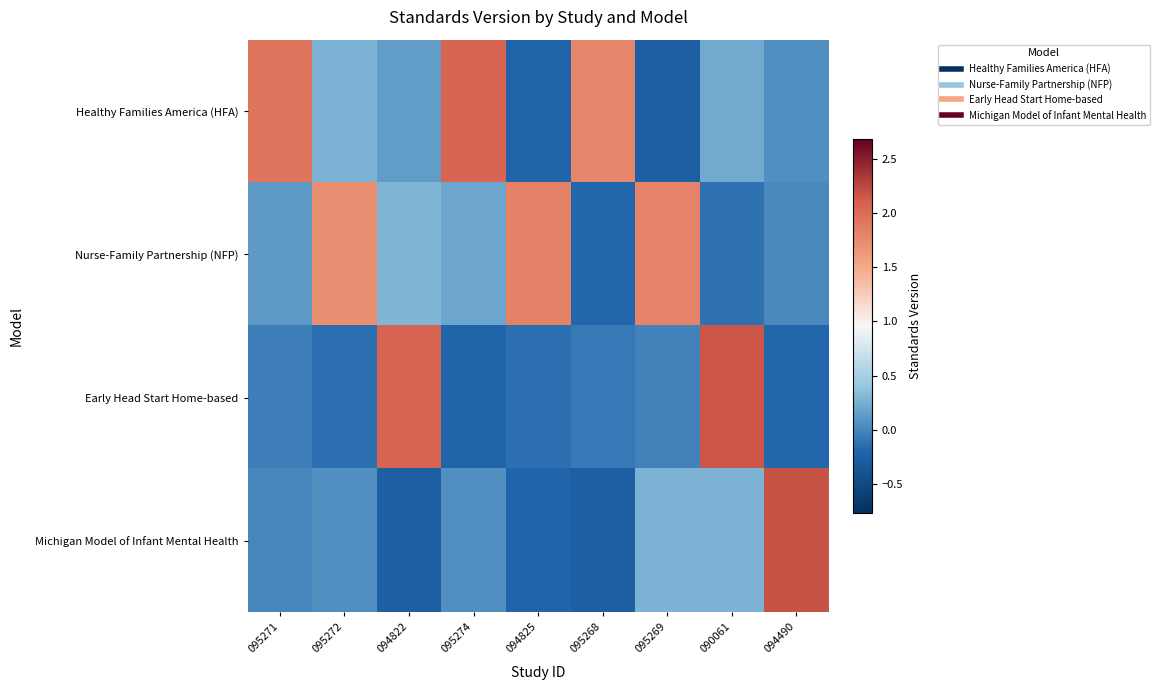

What is the difference between the highest and lowest values at 094490?

2.4